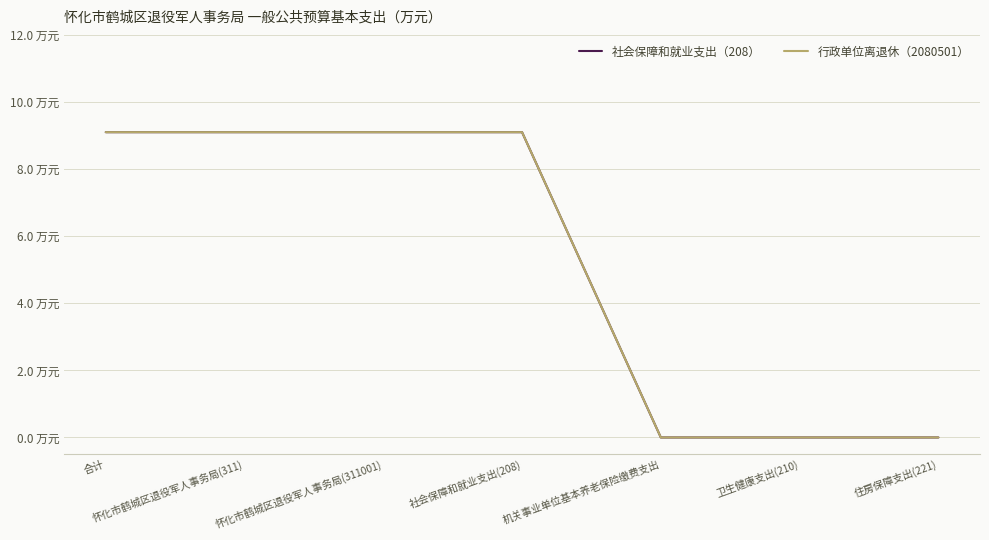

Does the chart display data point markers on the line(s)?

No